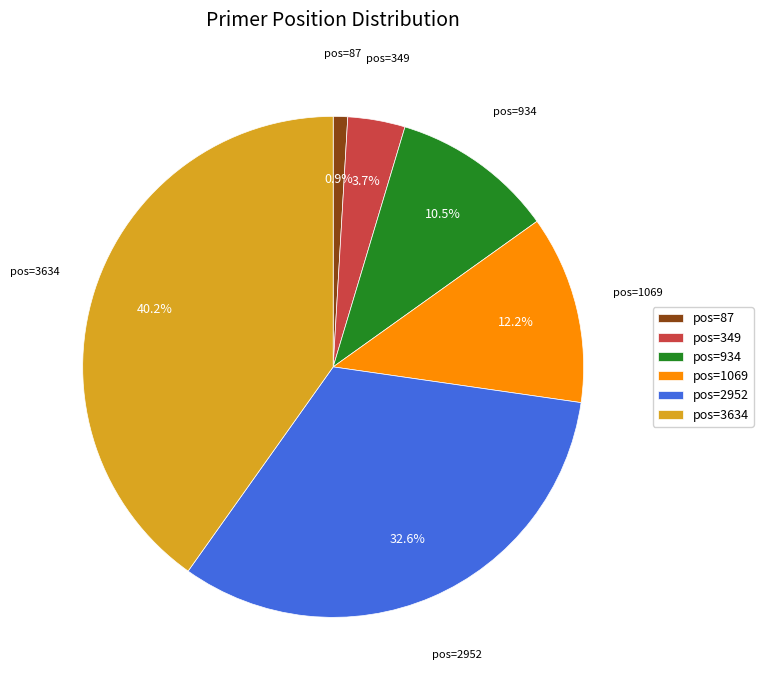

To the nearest percent, what is the average slice percentage?

17%